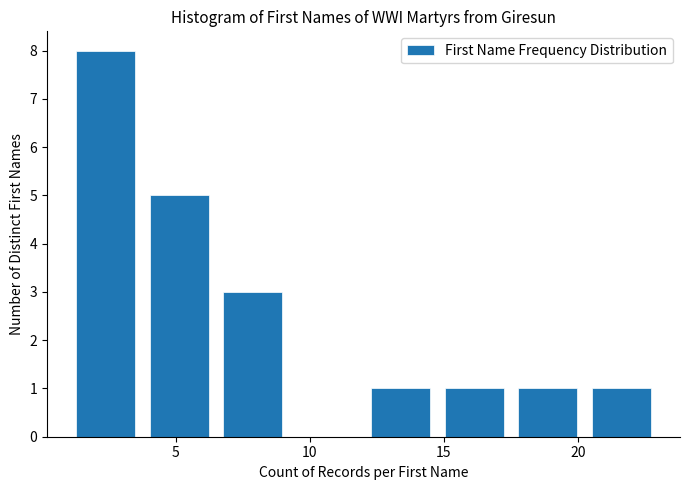

Over which range of the x-axis is the bar tallest?

1.00 to 3.75